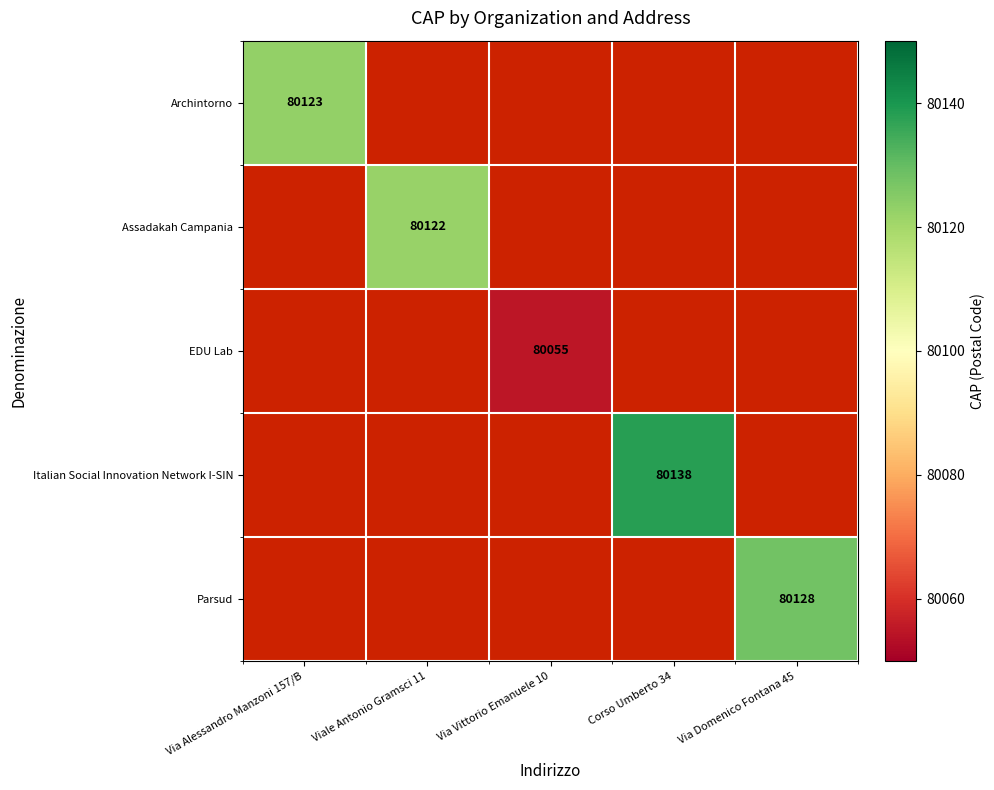

At how many categories does at least one series exceed 80099?

4